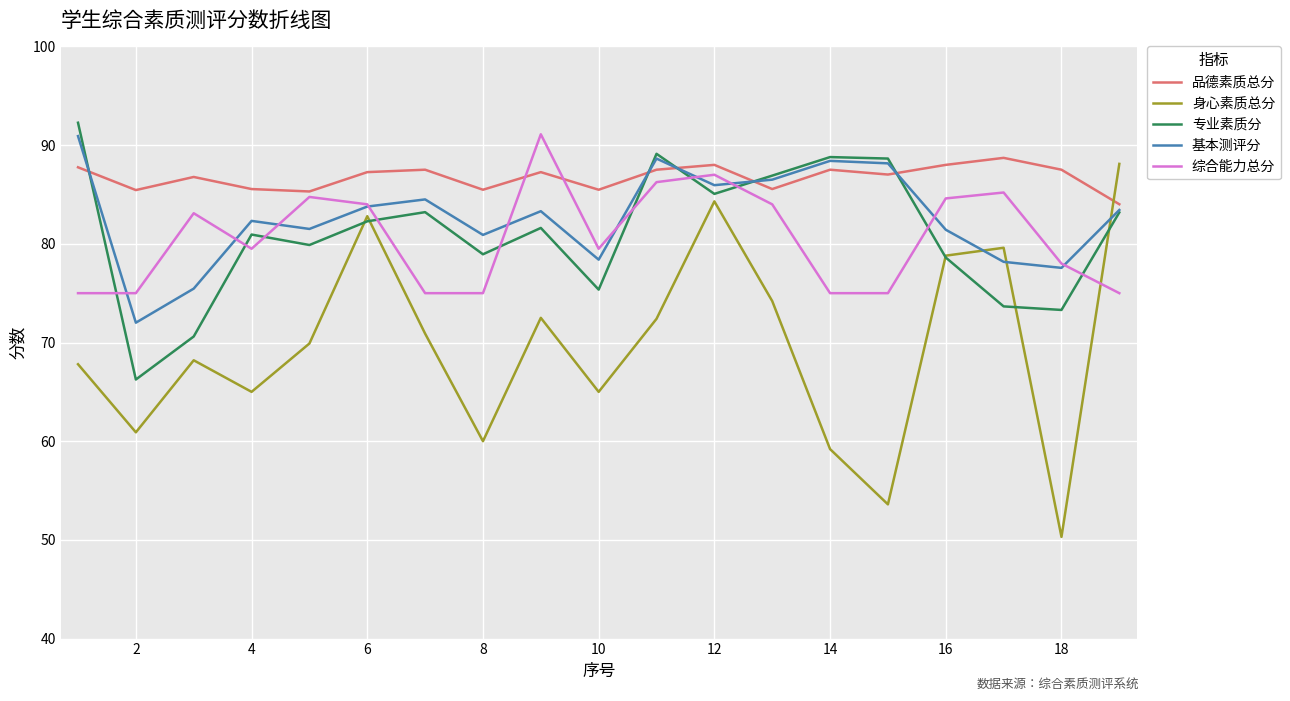

Does the chart have visible grid lines?

Yes